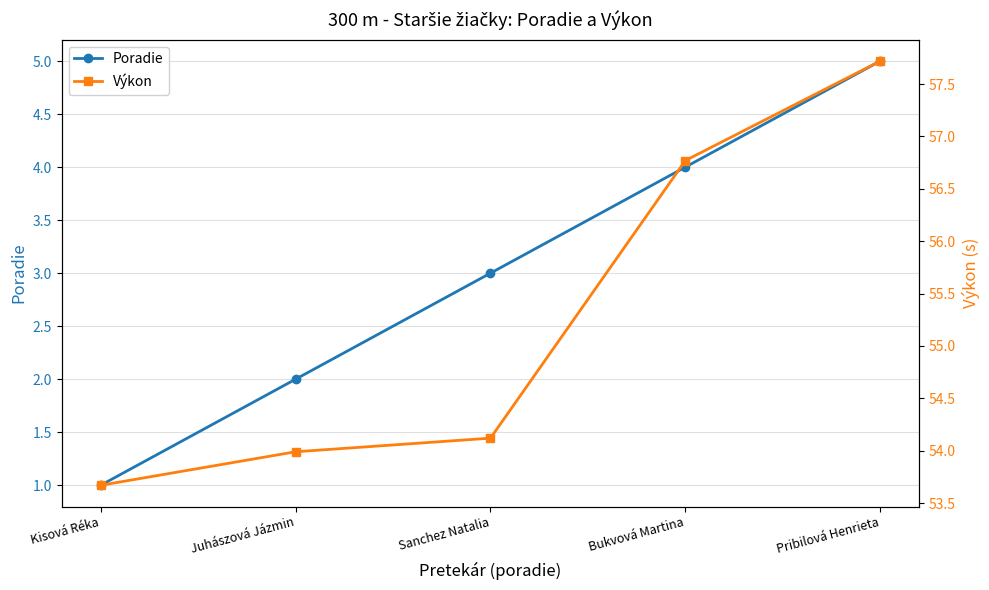

Is it true that Poradie equals 3.0 at Sanchez Natalia?

True